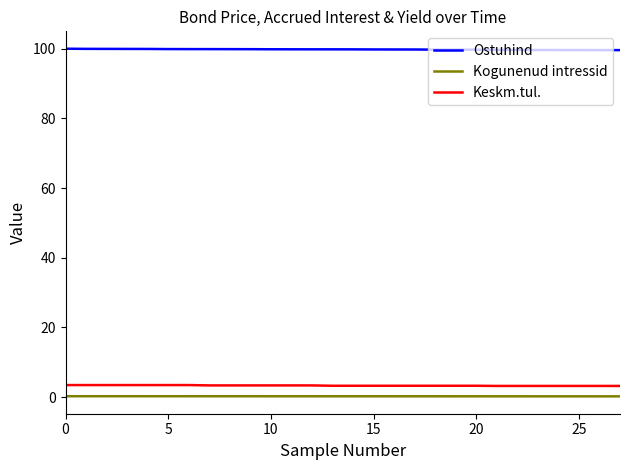

Which series has the largest total across all categories?

Ostuhind